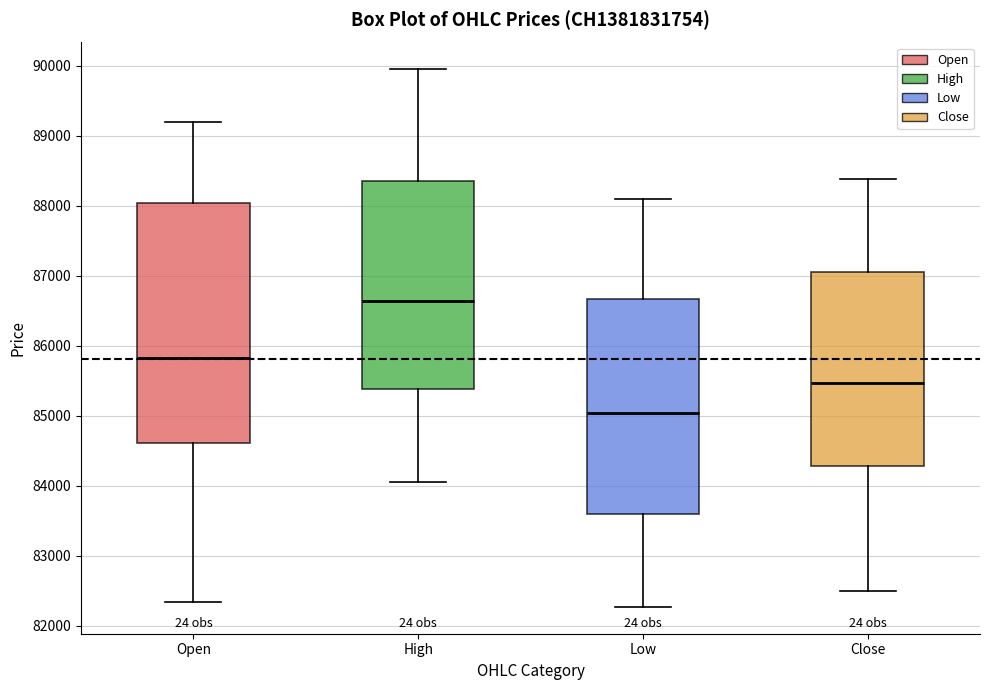

Which box has the lowest median line?

Low